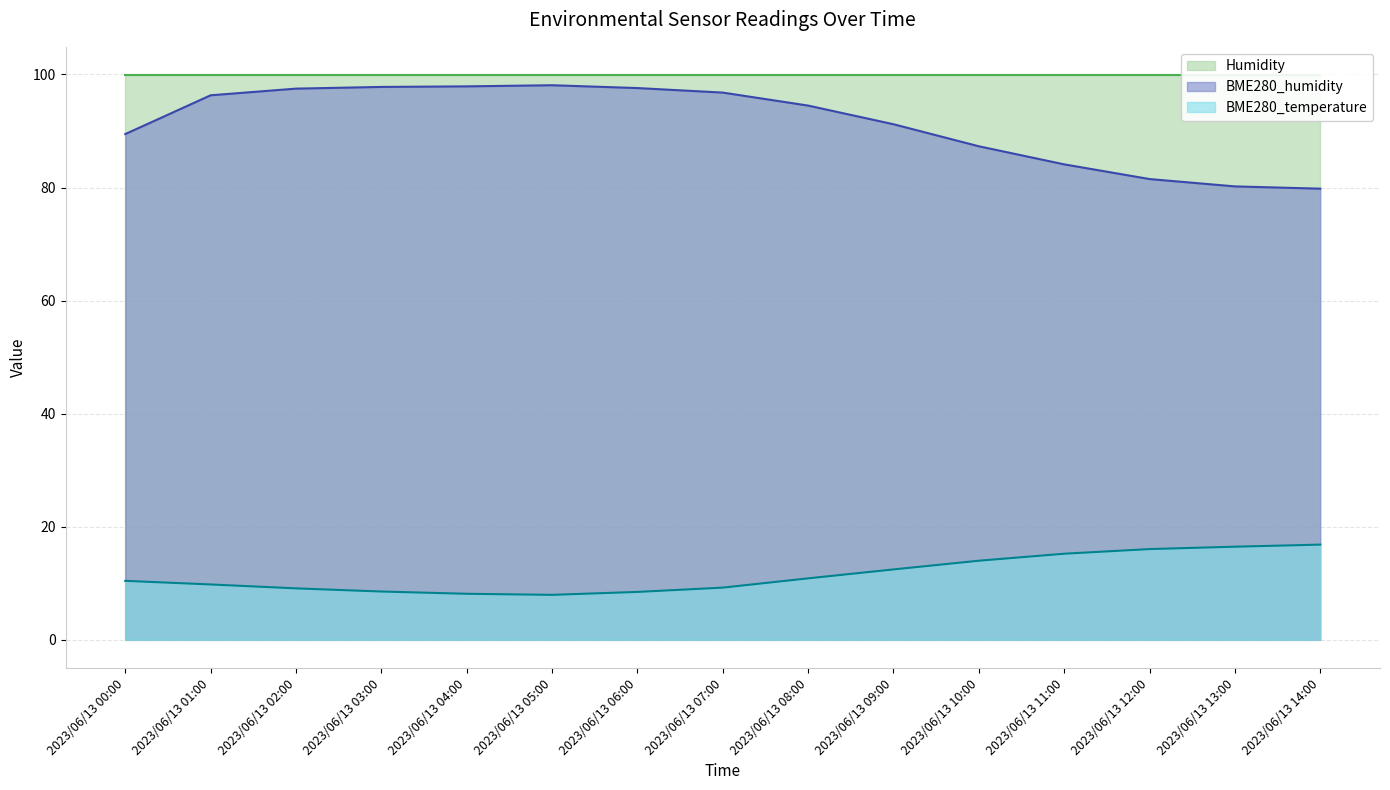

How many values in the BME280_temperature series exceed 10?

8